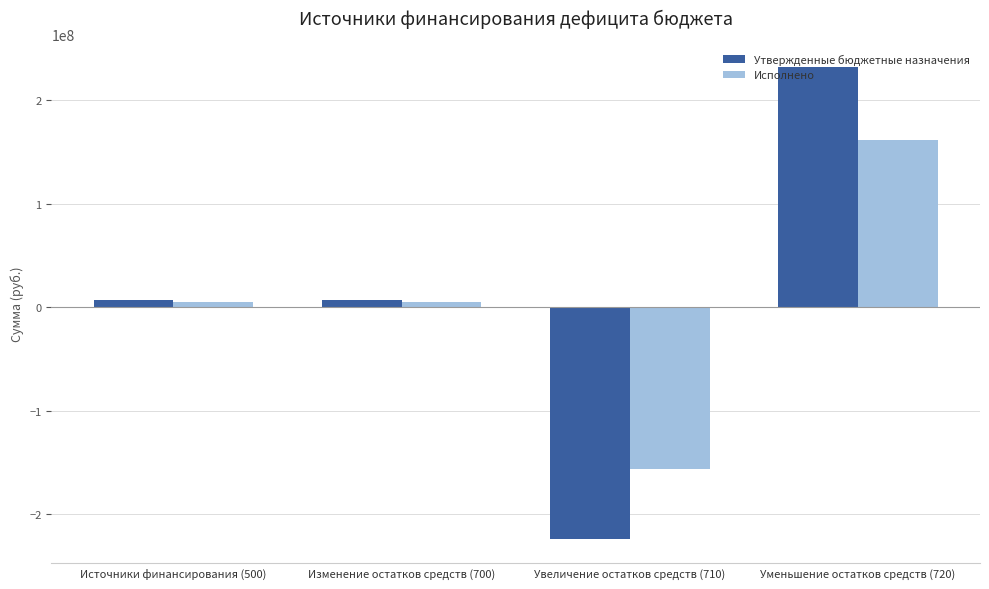

Rank the series by their maximum value, from lowest to highest.

Исполнено, Утвержденные бюджетные назначения